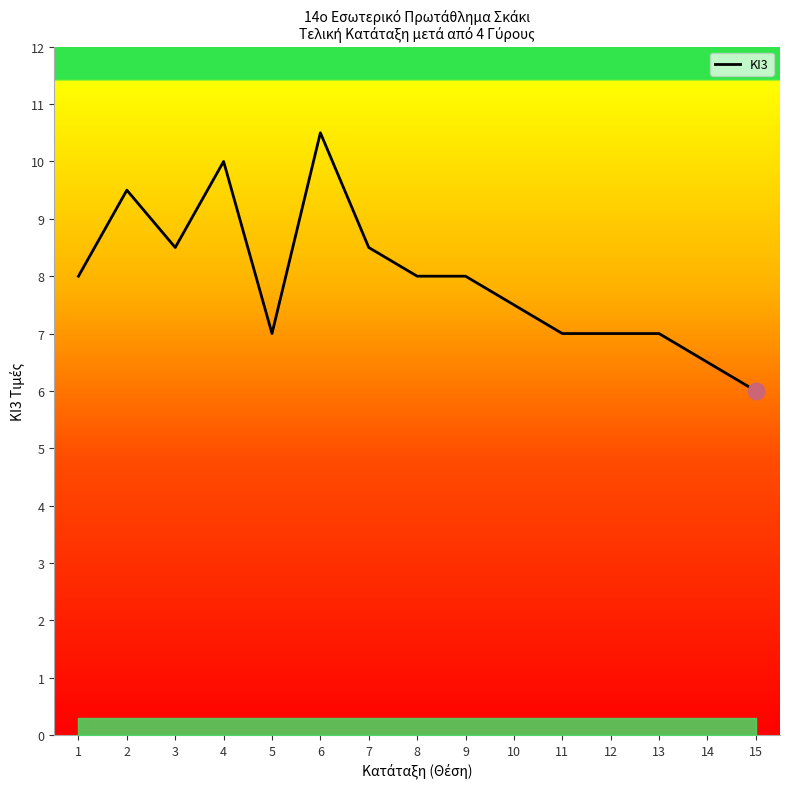

Approximately how many times larger is the value at 11 compared to 5?

1.0